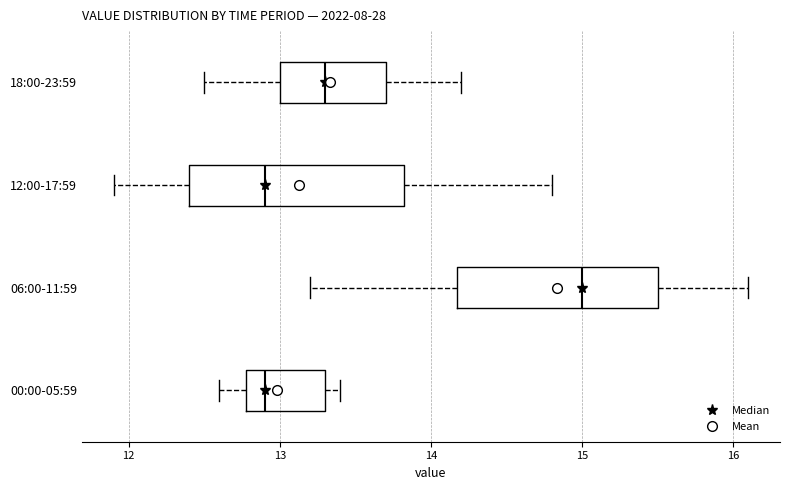

Where is the right edge of the box for 18:00-23:59 on the x-axis? The values are not printed on the chart, so give them approximately, as read against the axis.

13.7